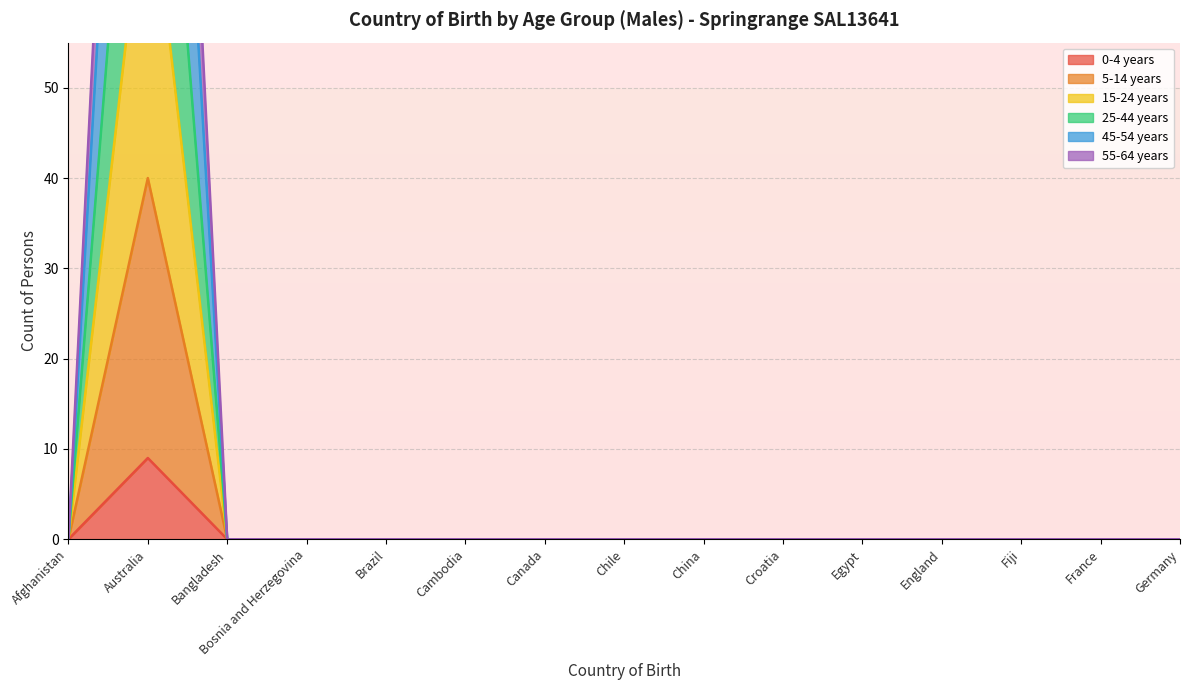

Which category has the lowest value across all series?

Afghanistan